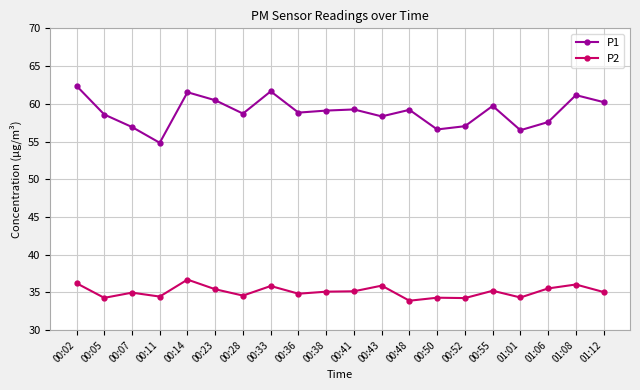

The value of P2 at 00:50 is 34.3. True or false?

True